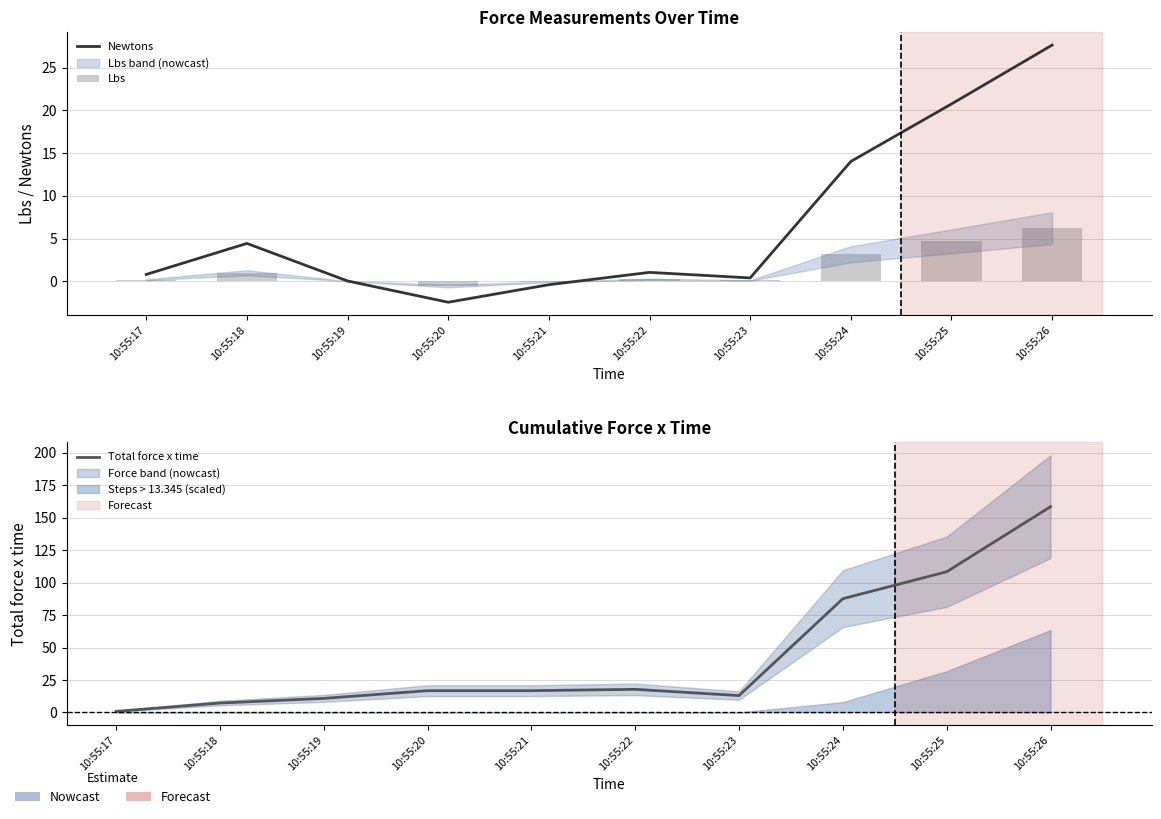

Which category has the highest value across all series?

10:55:26